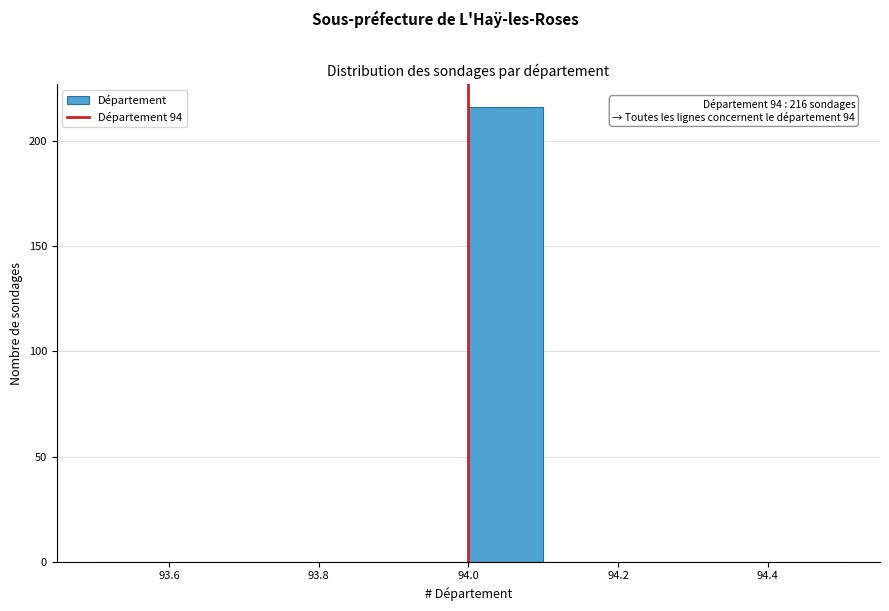

Which range on the x-axis has the tallest bar?

94.0 to 94.1